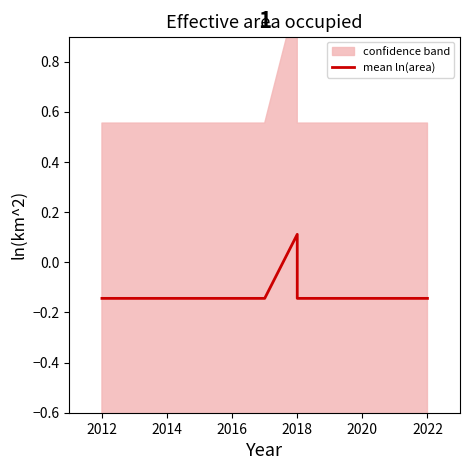

Read the value at 2016.

-0.1